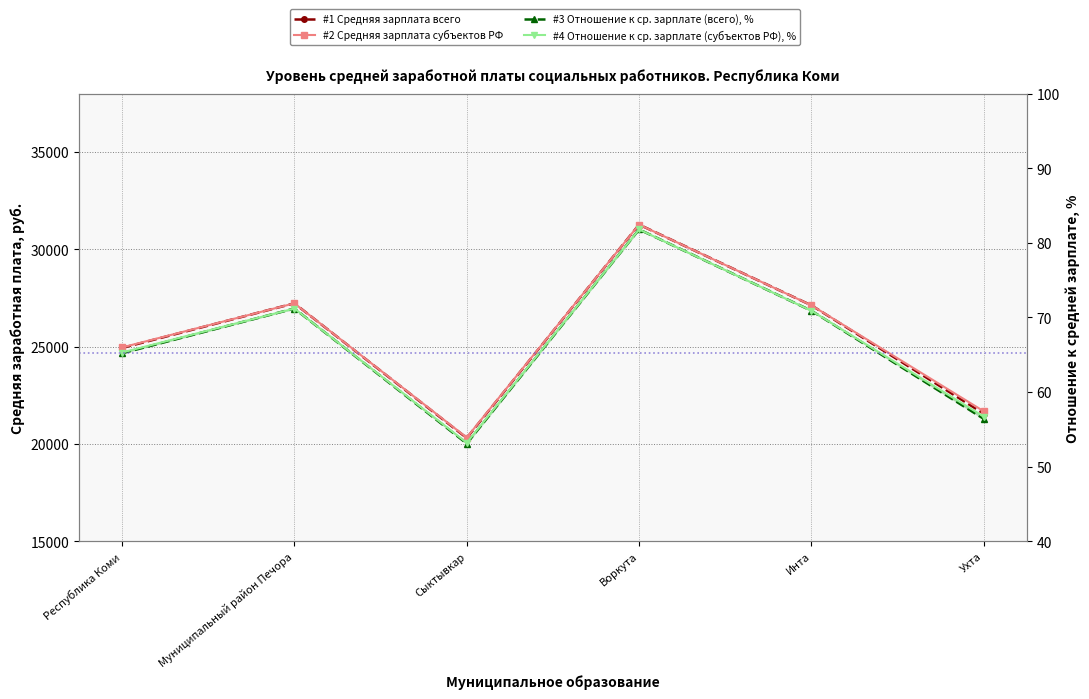

Reading left to right, list all the values displayed in this chart.

Средняя зарплата (всего), руб.: Республика Коми=24931.5	Муниципальный район Печора=27226.6	Сыктывкар=20305.7	Воркута=31273.5	Инта=27122.8	Ухта=21552.5
Средняя зарплата (субъектов РФ), руб.: Республика Коми=24958.7	Муниципальный район Печора=27226.6	Сыктывкар=20329.9	Воркута=31273.5	Инта=27122.8	Ухта=21676.8
Отношение к средней зарплате (всего), %: Республика Коми=65.2	Муниципальный район Печора=71.2	Сыктывкар=53.1	Воркута=81.8	Инта=70.9	Ухта=56.4
Отношение к средней зарплате (субъектов РФ), %: Республика Коми=65.3	Муниципальный район Печора=71.2	Сыктывкар=53.2	Воркута=81.8	Инта=70.9	Ухта=56.7